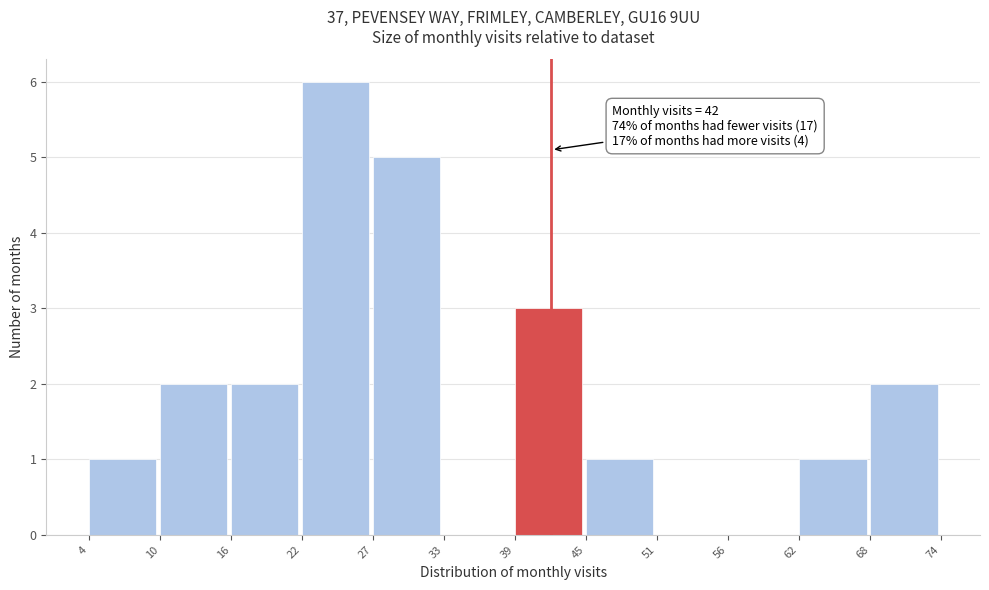

Over which range of the x-axis is the bar tallest?

22 to 27